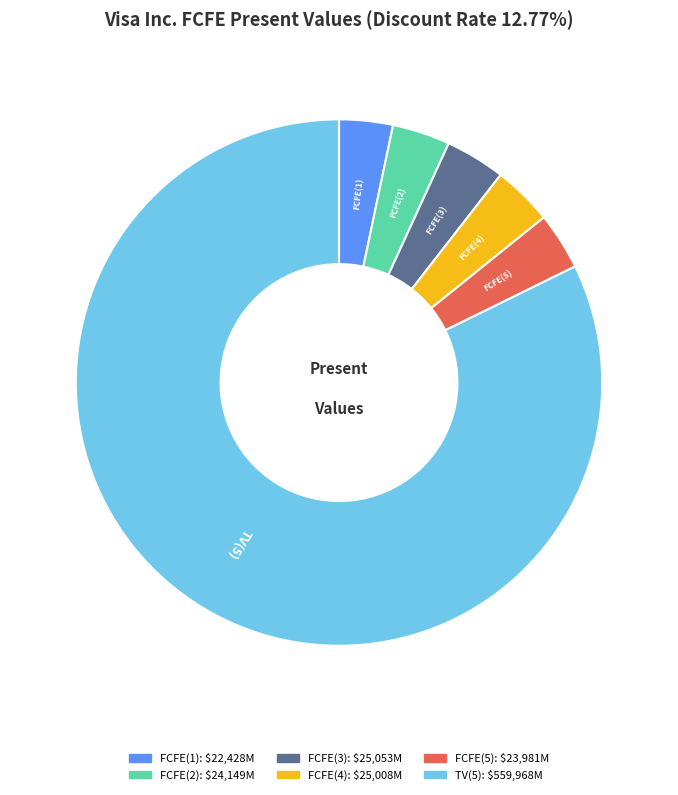

Which slice is the largest?

TV(5)